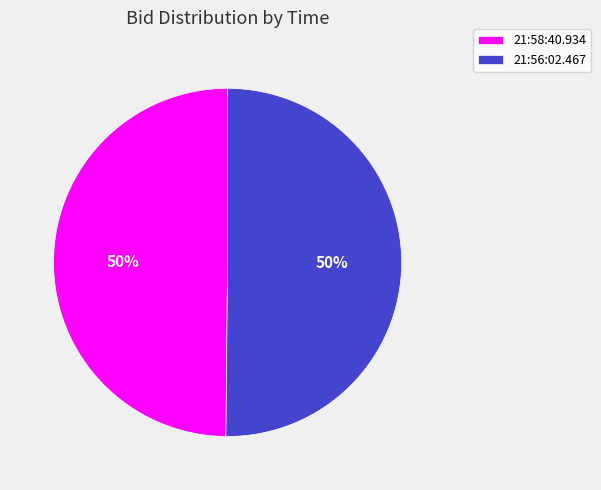

To the nearest percent, what percentage of the pie is 21:56:02.467?

50%